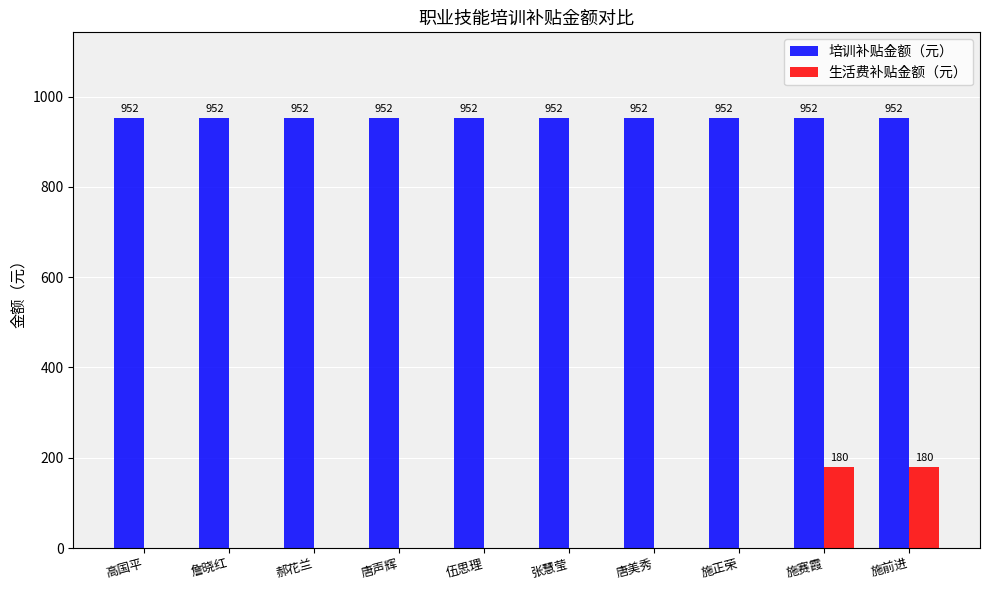

The 生活费补贴金额（元） series shows 0 at 詹晓红. True or false?

True